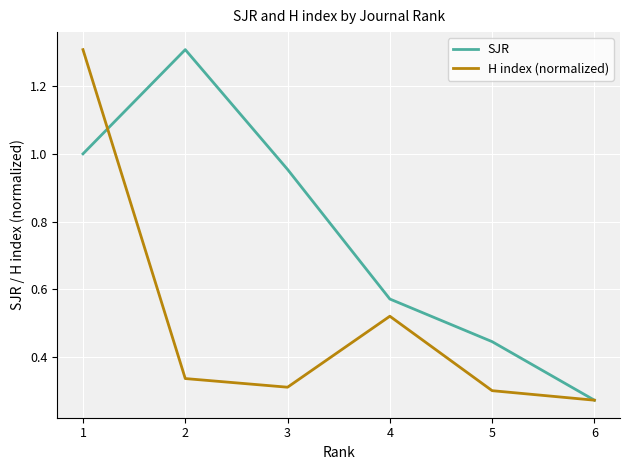

The H index (normalized) series shows 0.3 at 6. True or false?

True